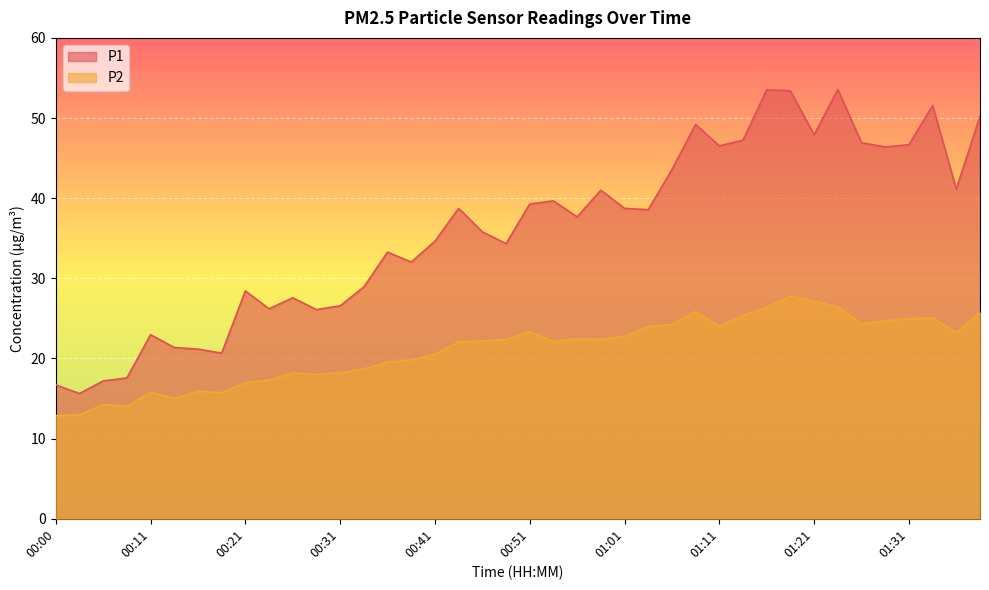

How many values in the P1 series are below 38?

20